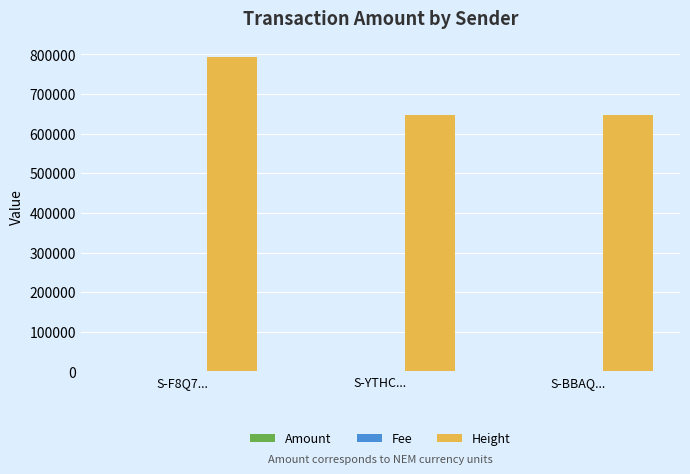

How many groups of bars are there?

3